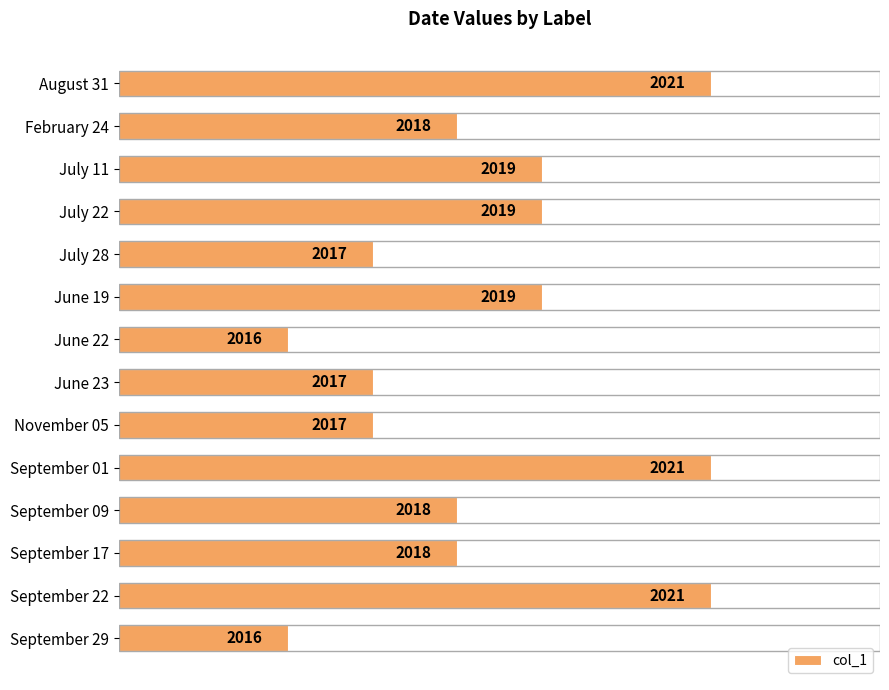

Reading top to bottom, transcribe all the data shown in this chart.

2021	2018	2019	2019	2017	2019	2016	2017	2017	2021	2018	2018	2021	2016